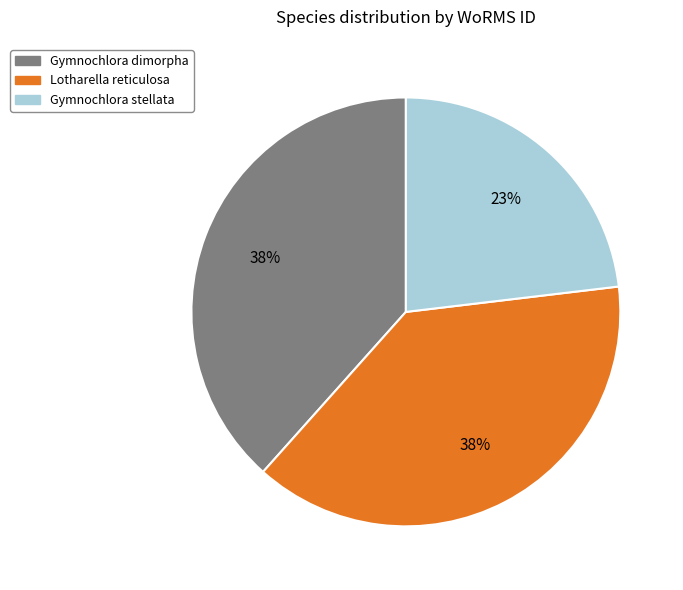

Does Lotharella reticulosa account for over 50% of the chart?

No